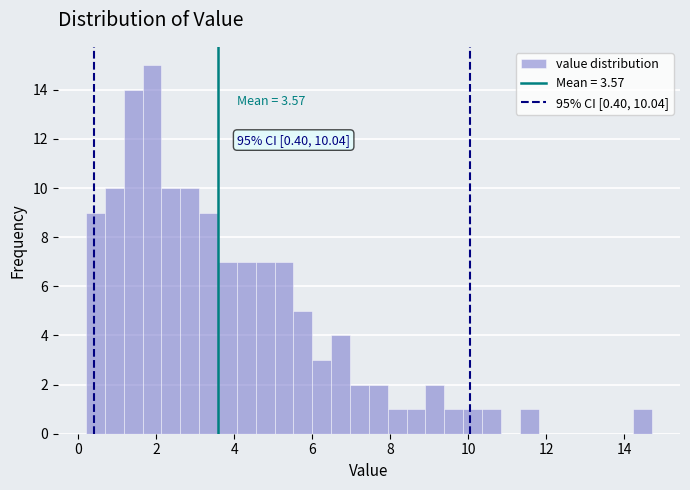

Read against the x-axis, roughly where is the centre of the tallest bar?

1.8